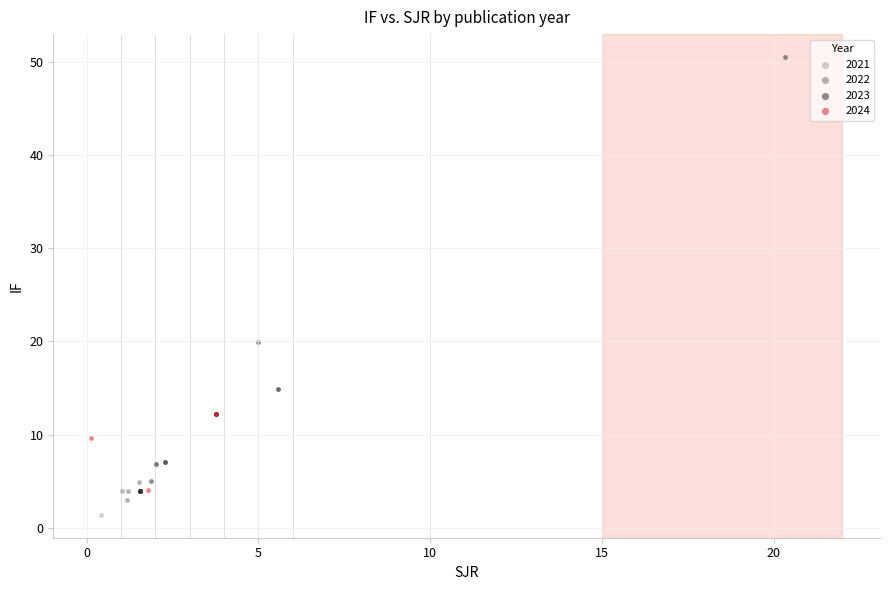

Which series has the largest Y range (max minus min)?

2023